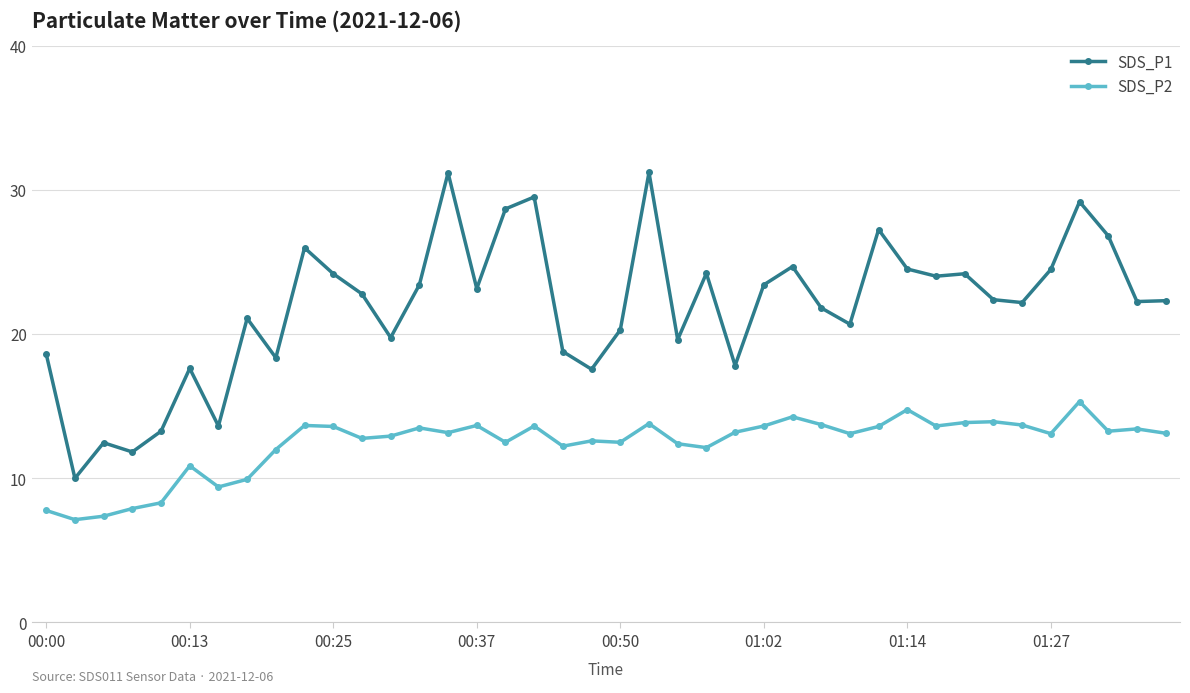

Which series has the largest range (max minus min)?

SDS_P1